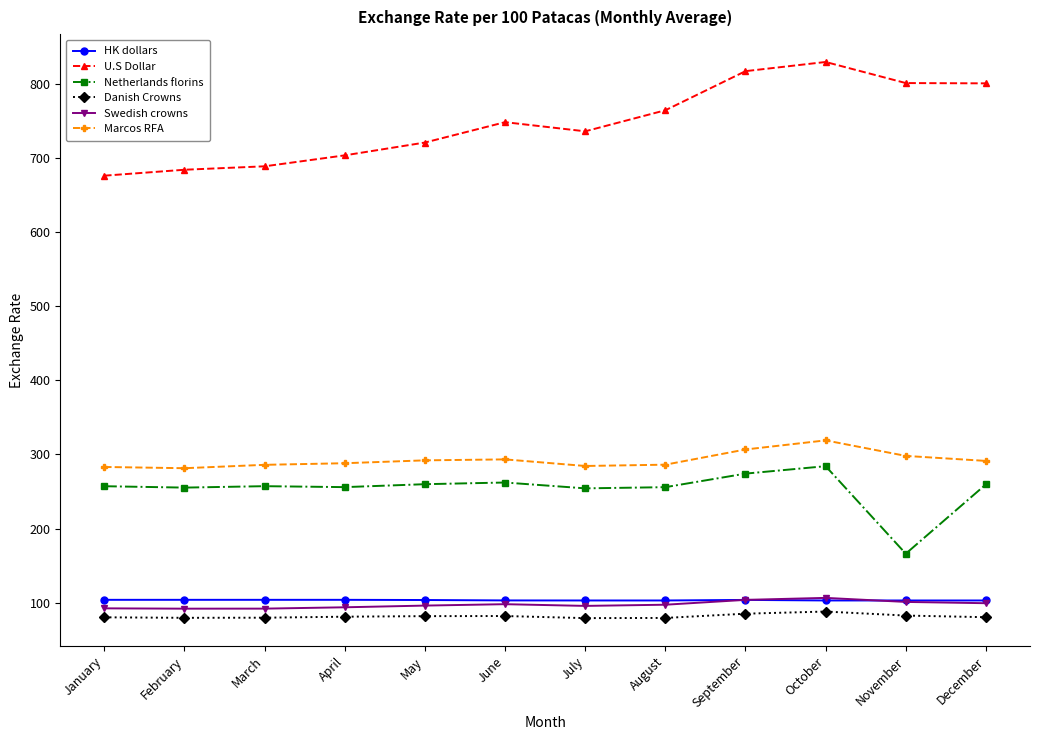

Is this an area chart (filled region under the line)?

No